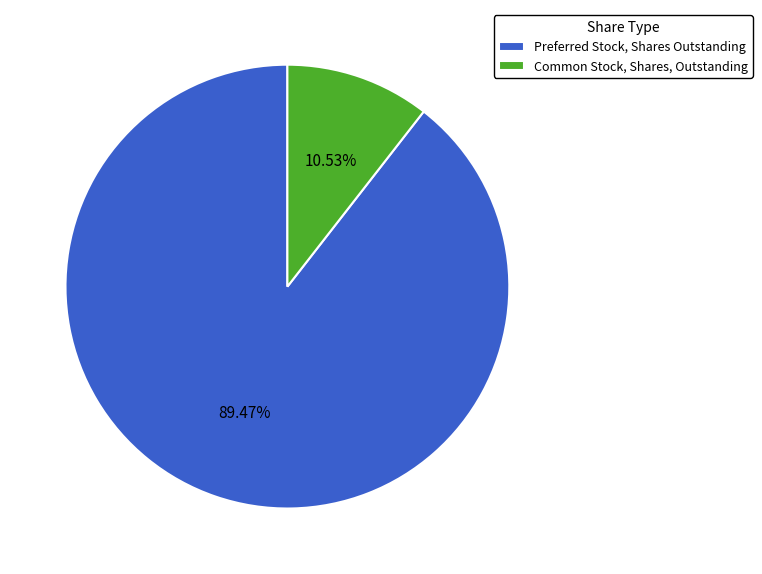

What percentage do Common Stock, Shares, Outstanding and Preferred Stock, Shares Outstanding together represent?

100.0%